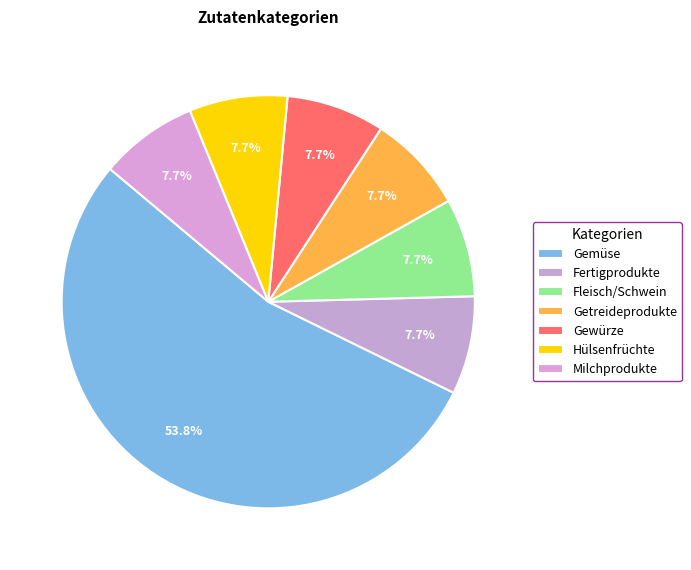

The Fleisch/Schwein slice represents 8% of the pie. True or false?

True